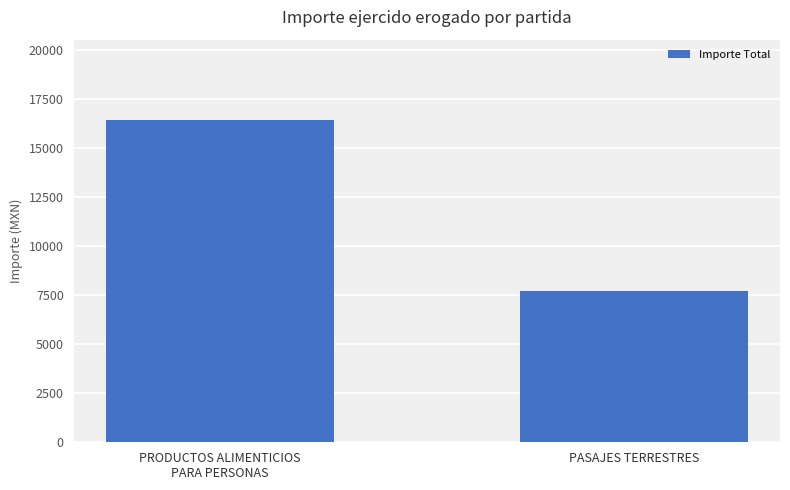

What is the label of the 1st bar from the left?

PRODUCTOS ALIMENTICIOS
PARA PERSONAS